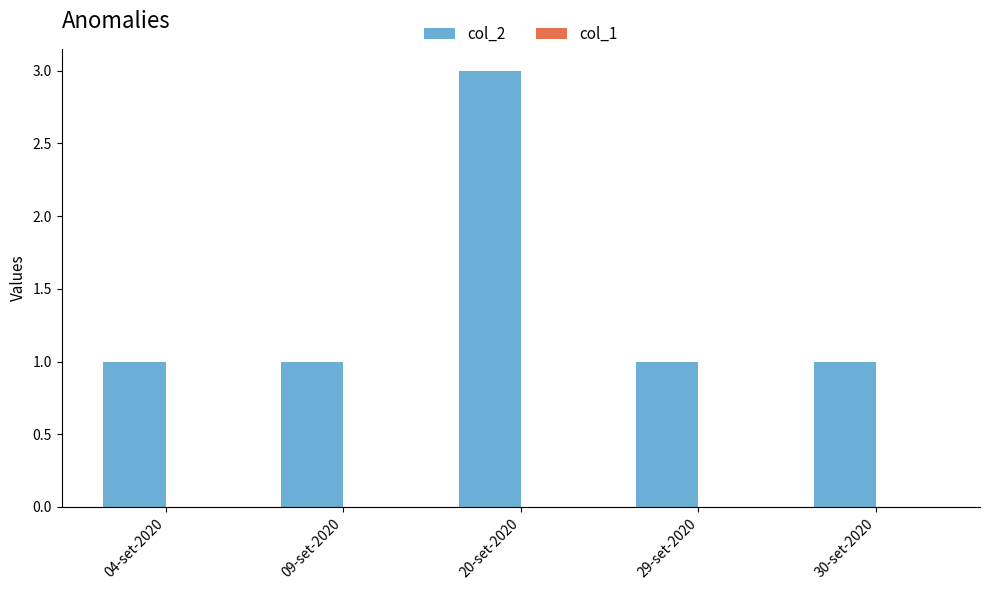

The value at 04-set-2020 is 1. True or false?

True